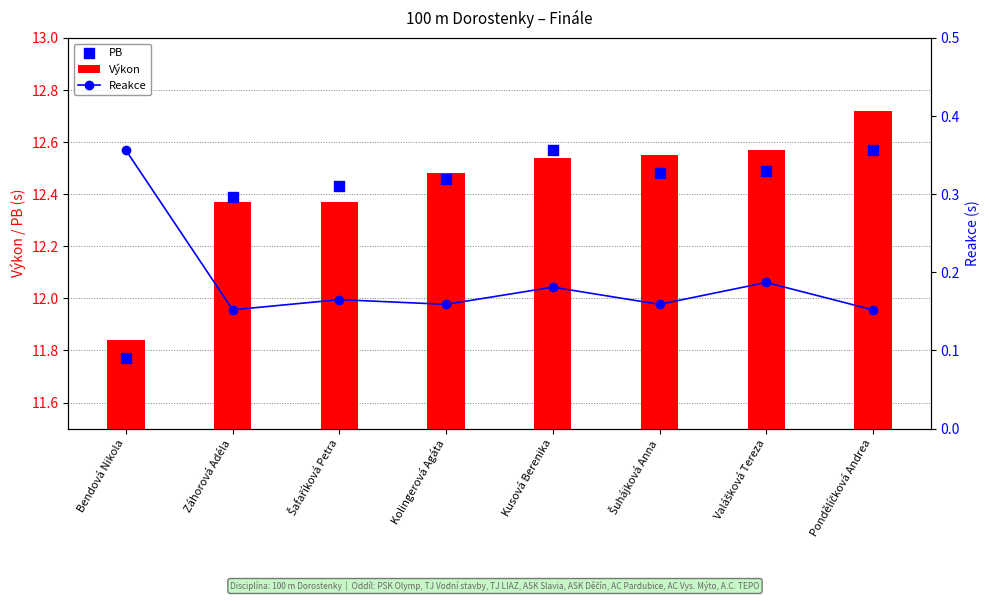

At how many categories does at least one series exceed 12?

7